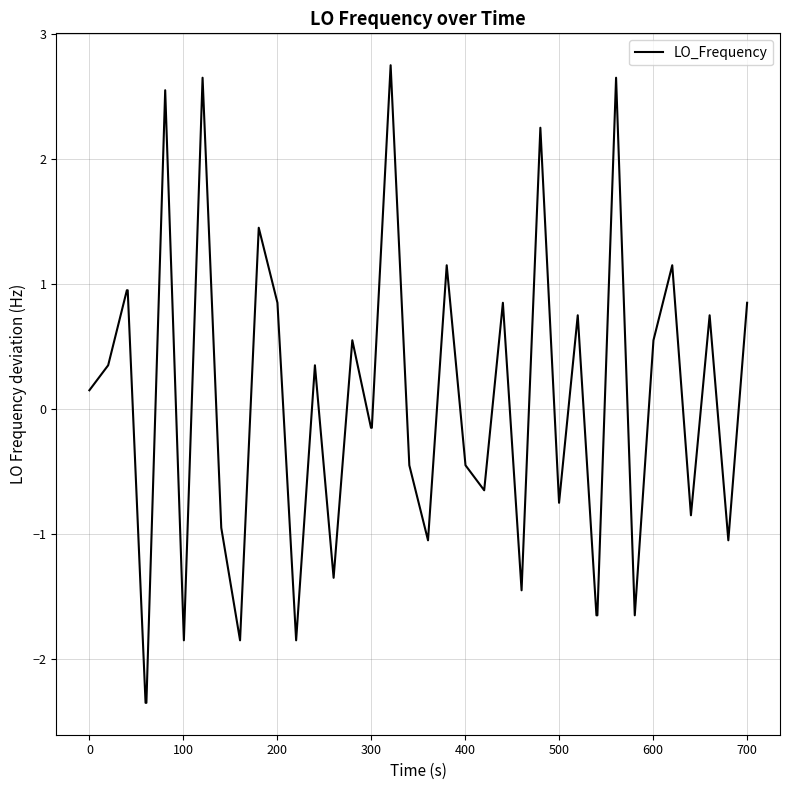

What is the smallest value displayed?

-2.4